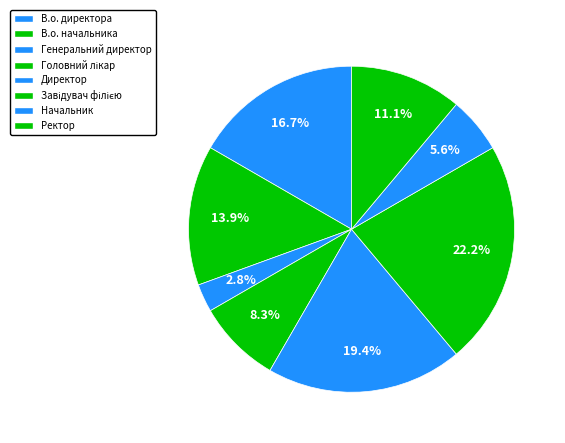

How many slices are in this pie chart?

8